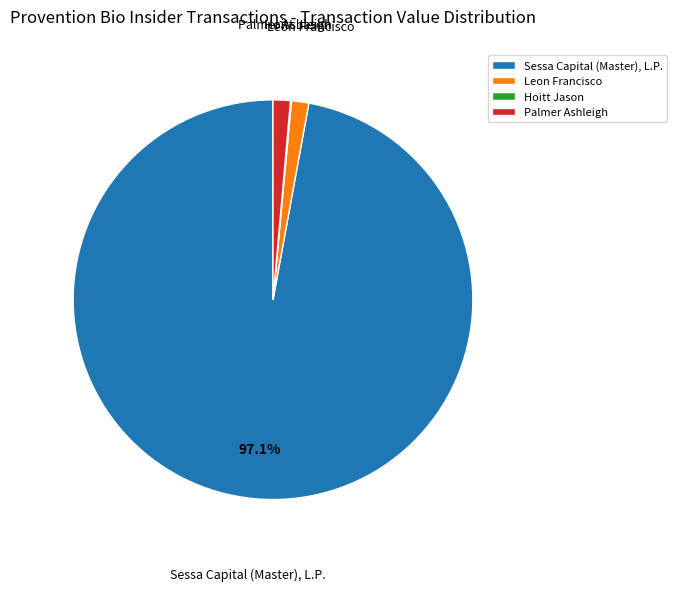

Is there any slice that represents more than half of the pie?

Yes